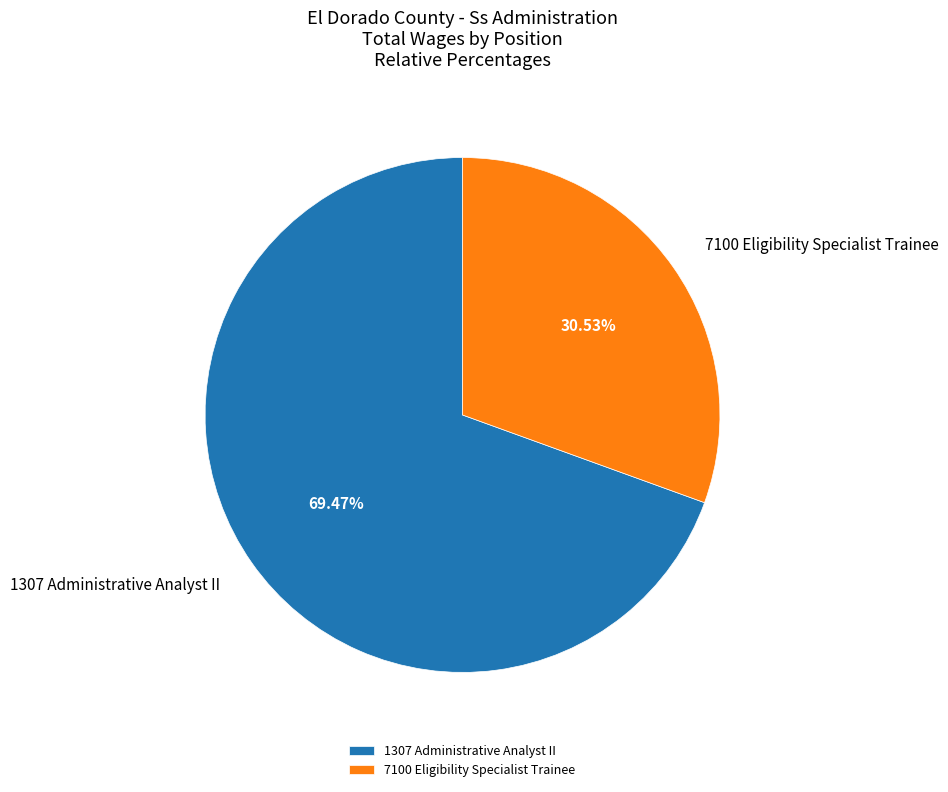

What is the smallest slice in the pie chart?

7100 Eligibility Specialist Trainee